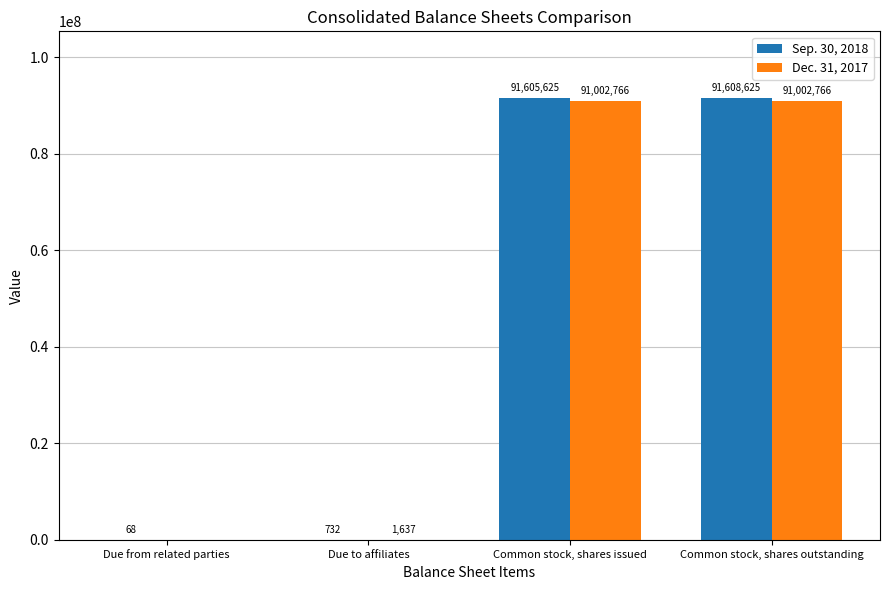

The value of Dec. 31, 2017 at Due from related parties is 42103357. True or false?

False